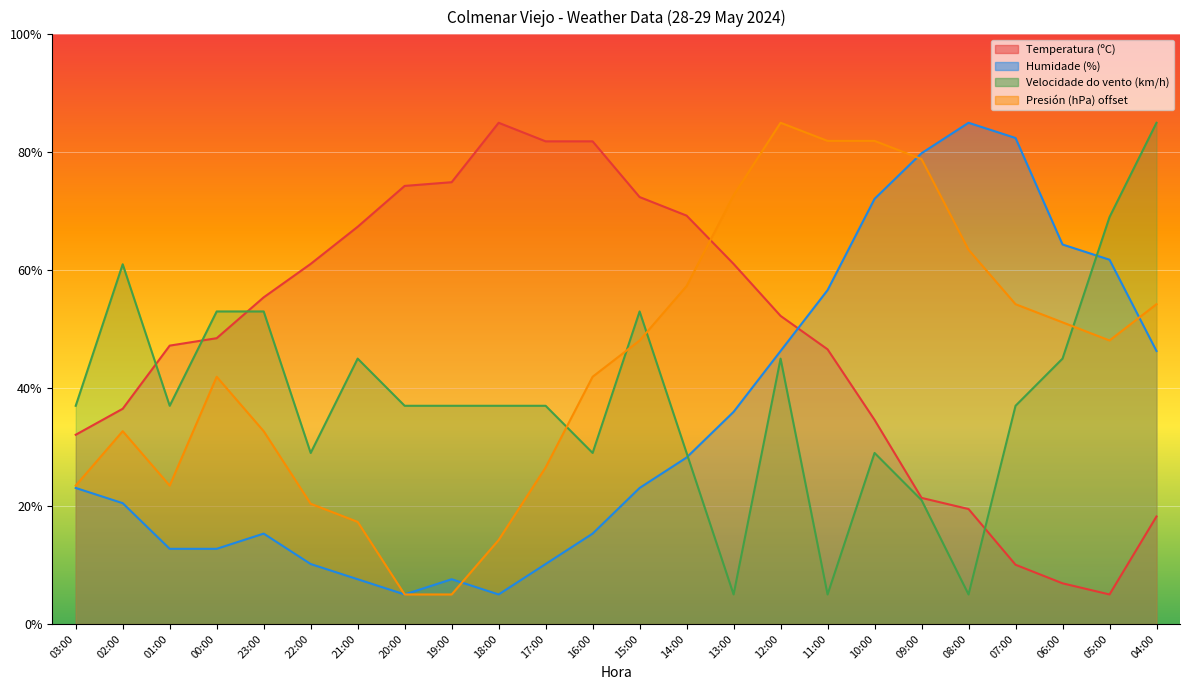

Reading left to right, what are all the values shown in this chart?

Temperatura (ºC): 03:00=32.1	02:00=36.5	01:00=47.2	00:00=48.5	23:00=55.4	22:00=61.1	21:00=67.4	20:00=74.3	19:00=74.9	18:00=85.0	17:00=81.9	16:00=81.9	15:00=72.4	14:00=69.3	13:00=61.1	12:00=52.2	11:00=46.6	10:00=34.6	09:00=21.4	08:00=19.5	07:00=10.0	06:00=6.9	05:00=5.0	04:00=18.2
Humidade (%): 03:00=23.1	02:00=20.5	01:00=12.7	00:00=12.7	23:00=15.3	22:00=10.2	21:00=7.6	20:00=5.0	19:00=7.6	18:00=5.0	17:00=10.2	16:00=15.3	15:00=23.1	14:00=28.2	13:00=36.0	12:00=46.3	11:00=56.6	10:00=72.1	09:00=79.8	08:00=85.0	07:00=82.4	06:00=64.4	05:00=61.8	04:00=46.3
Velocidade do vento (km/h): 03:00=37.0	02:00=61.0	01:00=37.0	00:00=53.0	23:00=53.0	22:00=29.0	21:00=45.0	20:00=37.0	19:00=37.0	18:00=37.0	17:00=37.0	16:00=29.0	15:00=53.0	14:00=29.0	13:00=5.0	12:00=45.0	11:00=5.0	10:00=29.0	09:00=21.0	08:00=5.0	07:00=37.0	06:00=45.0	05:00=69.0	04:00=85.0
Presión (hPa) offset: 03:00=23.5	02:00=32.7	01:00=23.5	00:00=41.9	23:00=32.7	22:00=20.4	21:00=17.3	20:00=5.0	19:00=5.0	18:00=14.2	17:00=26.5	16:00=41.9	15:00=48.1	14:00=57.3	13:00=72.7	12:00=85.0	11:00=81.9	10:00=81.9	09:00=78.8	08:00=63.5	07:00=54.2	06:00=51.2	05:00=48.1	04:00=54.2